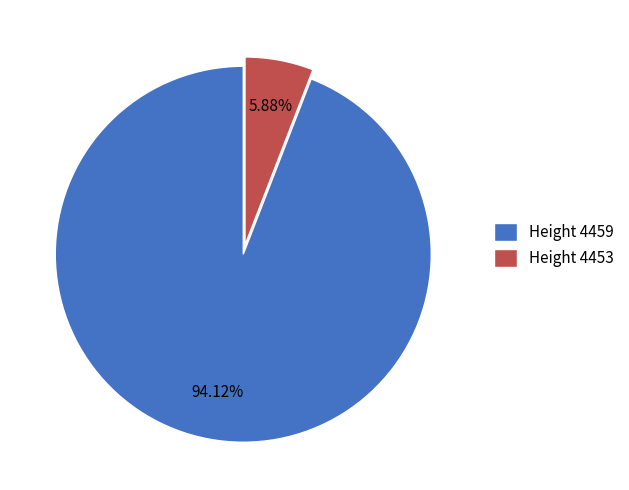

Count the number of slices in the pie.

2